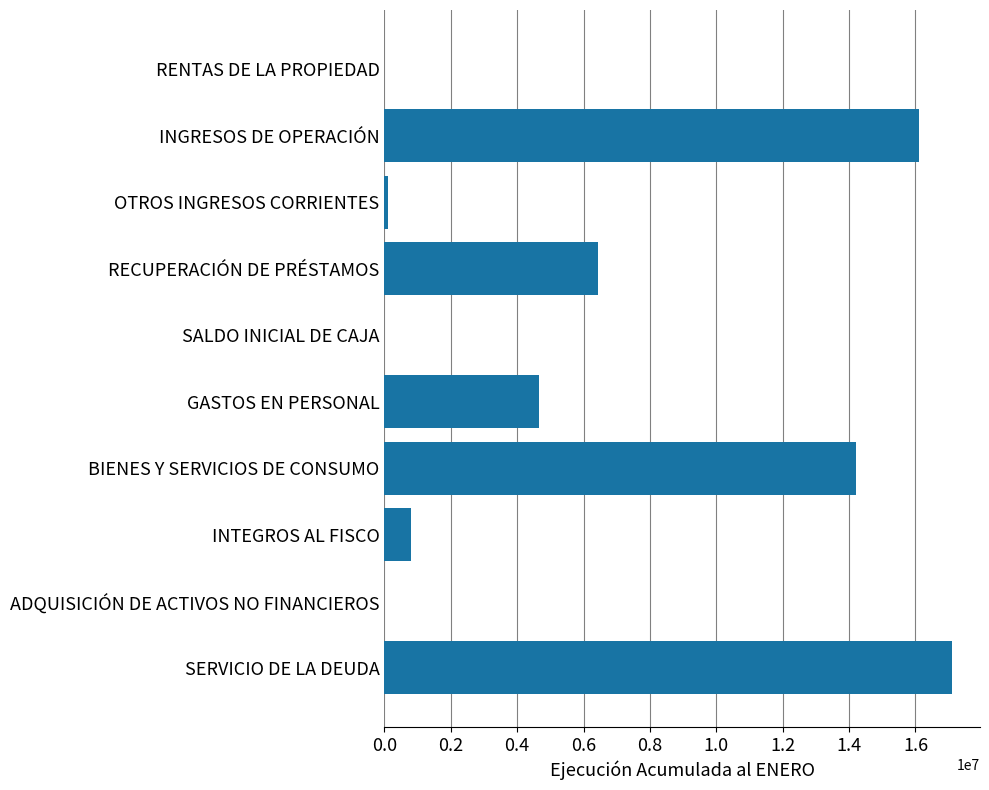

Where is the data nearest to the value 8545002?

RECUPERACIÓN DE PRÉSTAMOS